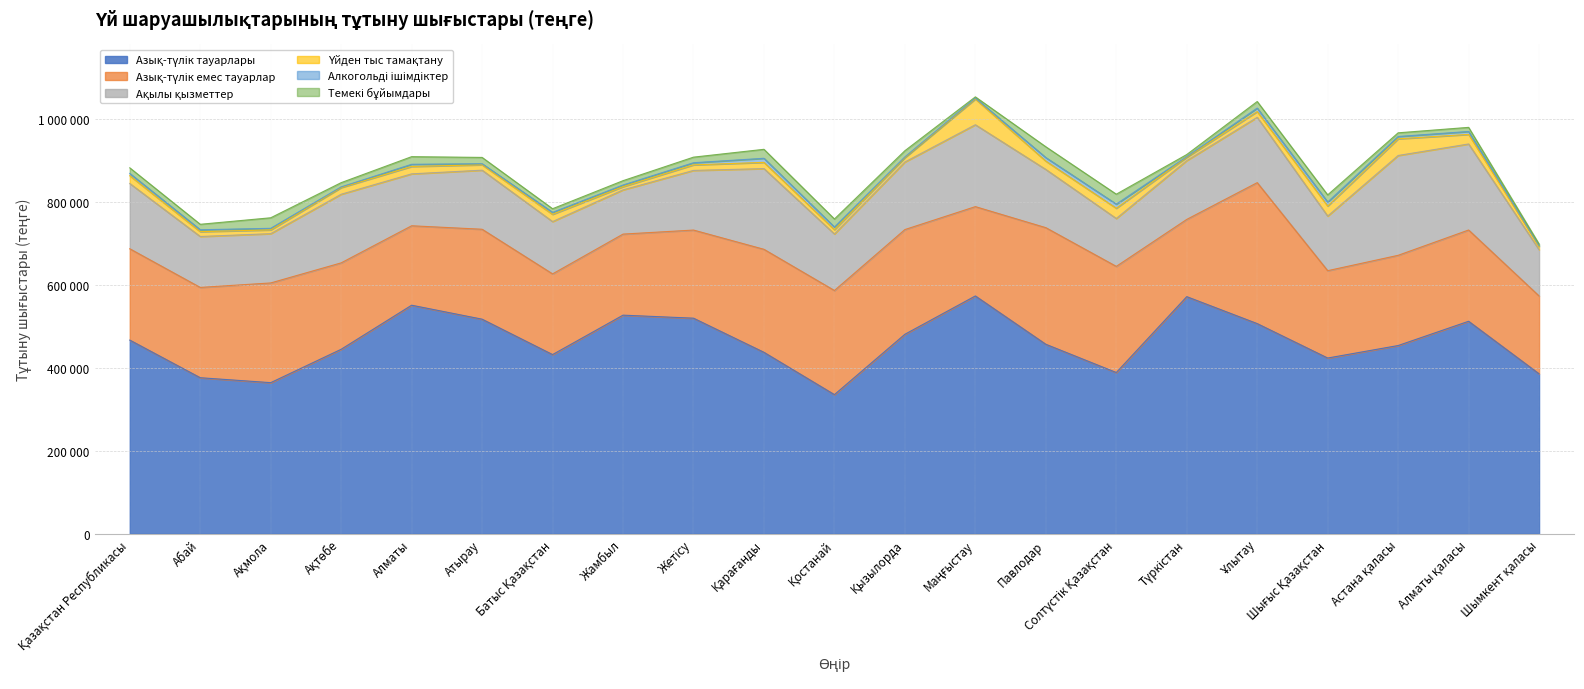

What is the total value across all series at Ұлытау?

1043335